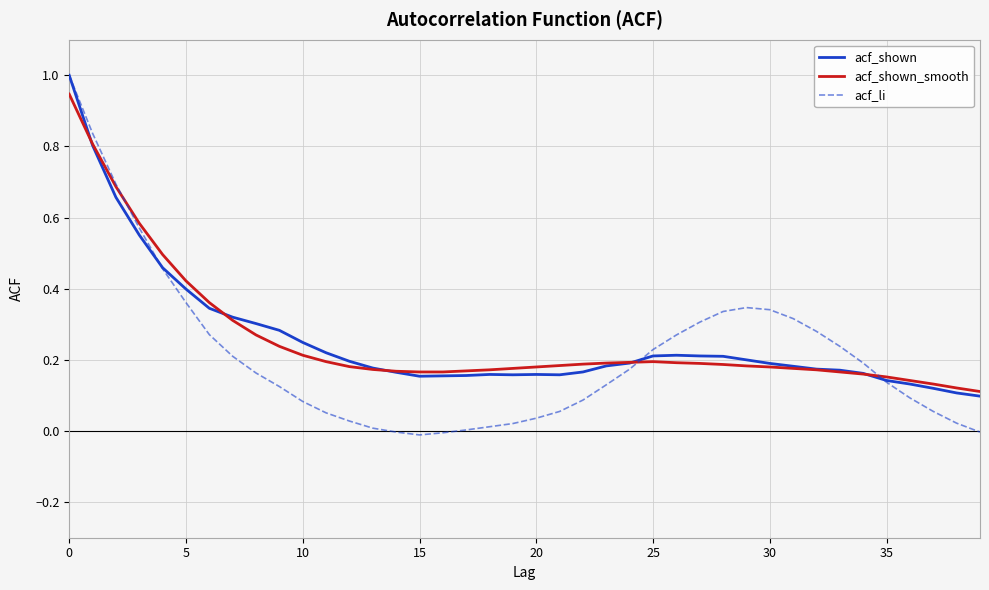

Which series has the widest spread of values?

acf_li